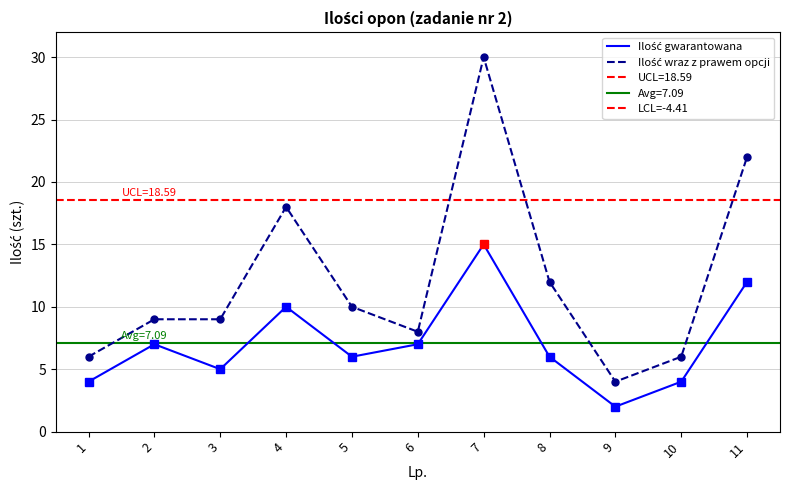

Is it true that Ilość wraz z prawem opcji equals 18 at 4?

True